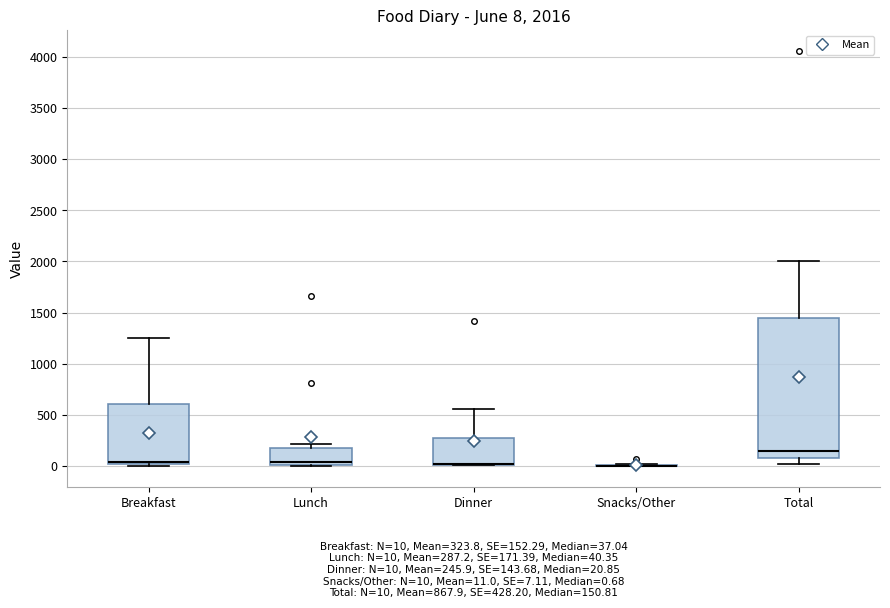

Comparing the boxes themselves (not the whiskers), which one is the tallest?

Total